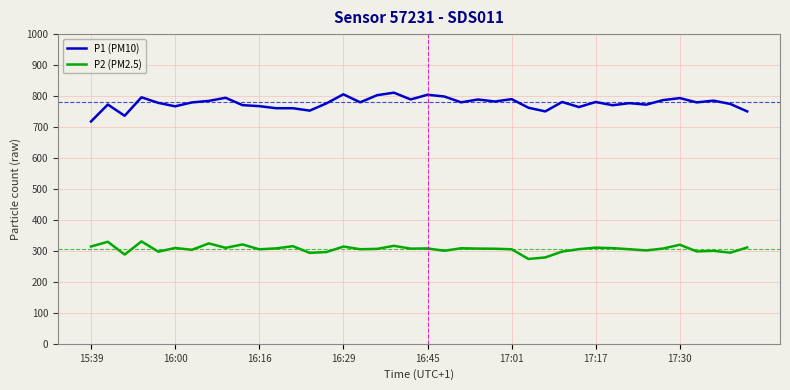

Which series has the largest total across all categories?

P1 (PM10)